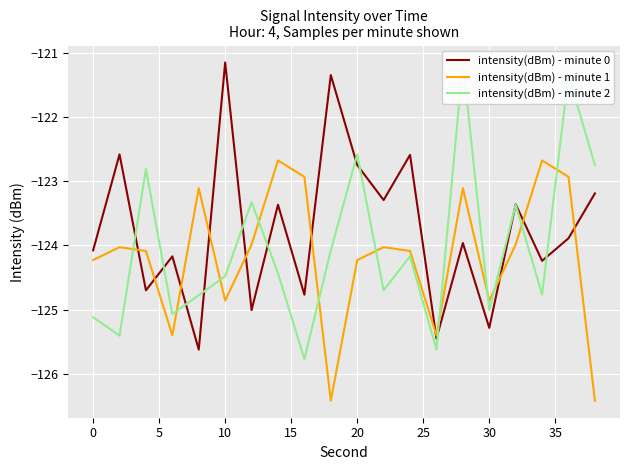

True or false: intensity(dBm) - minute 2 and intensity(dBm) - minute 0 intersect in this chart.

True